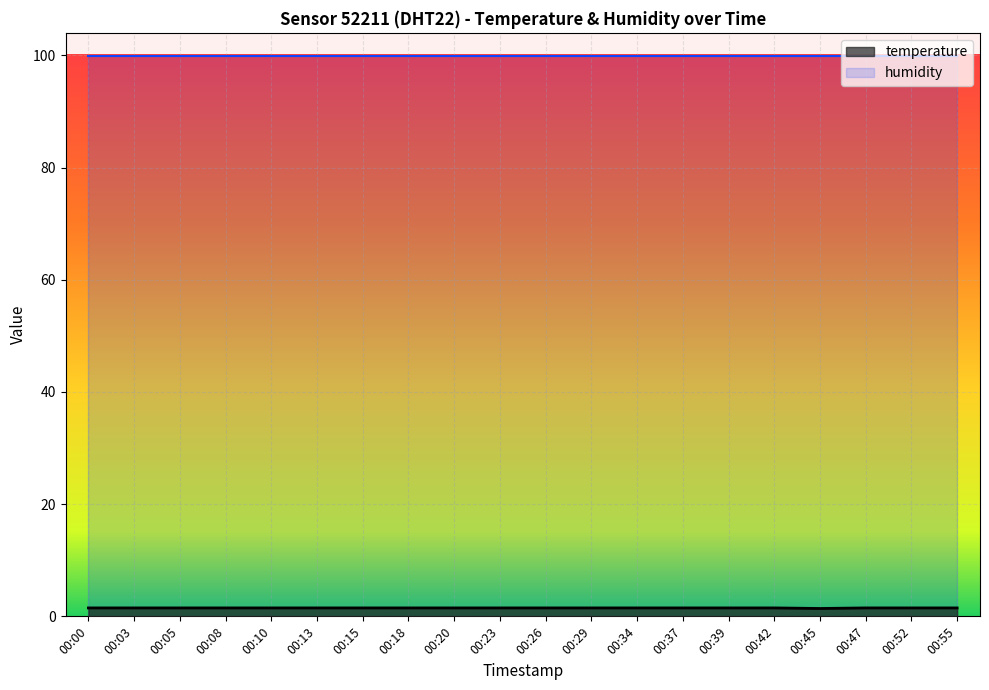

Where is the first local minimum?

00:45